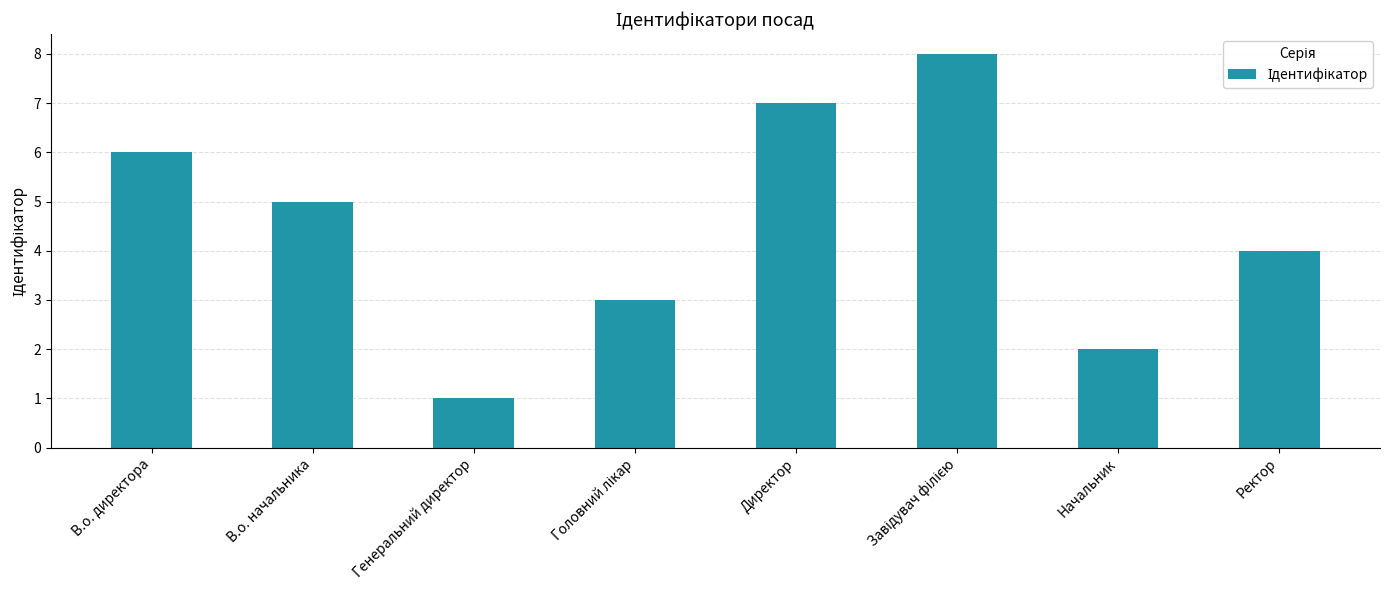

What is the label of the 5th bar from the left?

Директор